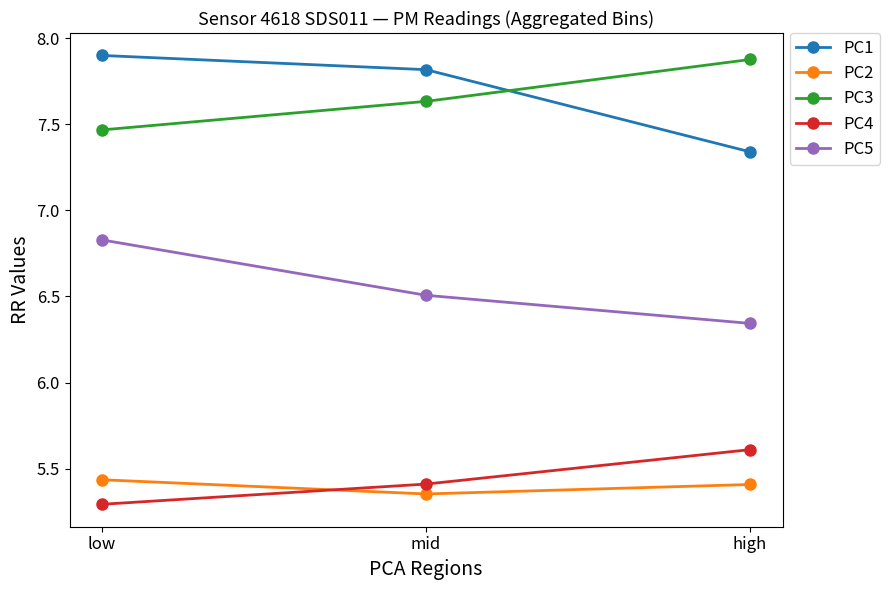

What is the maximum value for PC1?

7.9